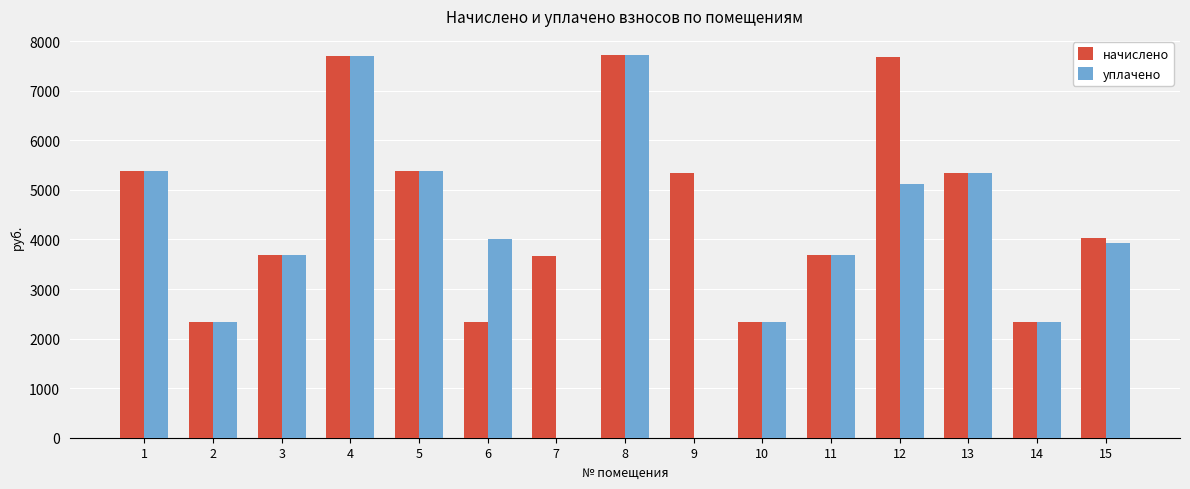

What is the sum of the уплачено values at 2 and 14?

4681.0